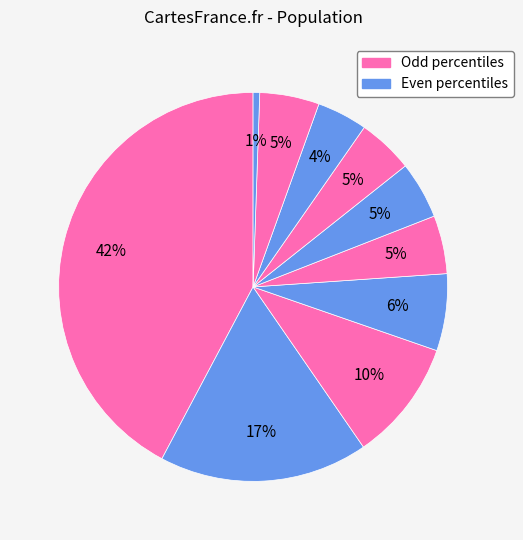

How many segments does this pie chart have?

10